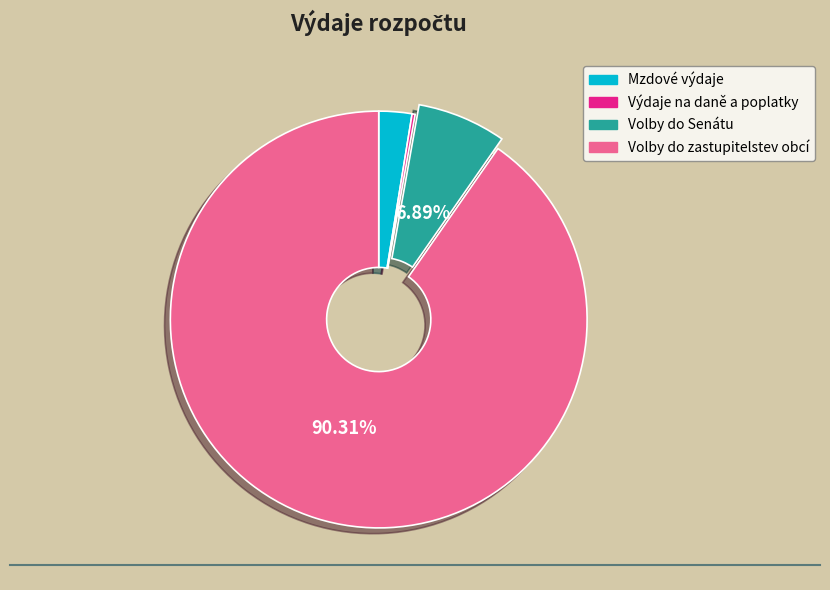

Do Mzdové výdaje and Volby do zastupitelstev obcí together represent more than half of the pie?

Yes